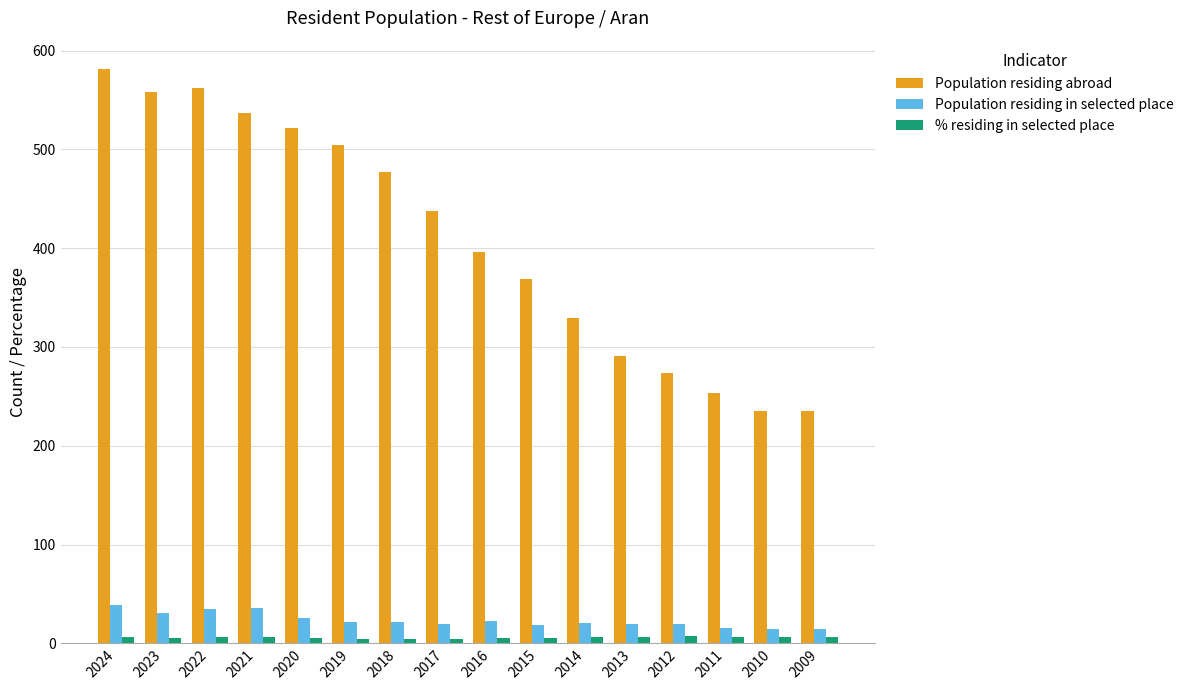

At which category is the sum across all series the highest?

2024